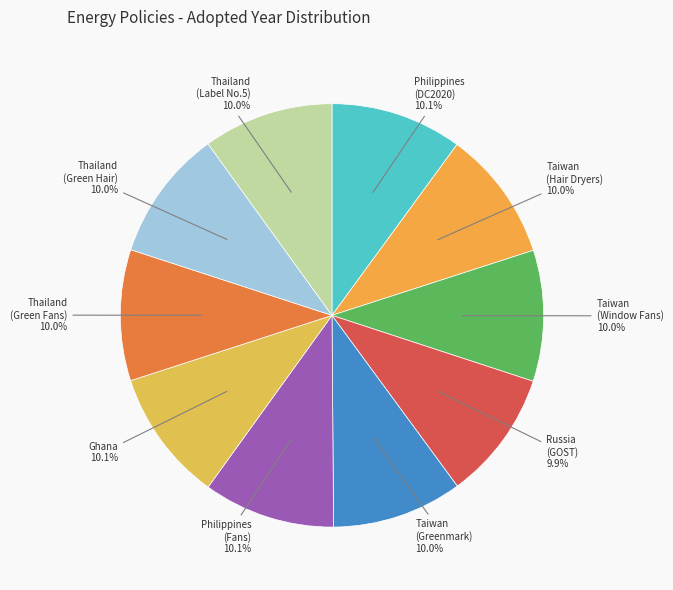

Does any single category account for the majority?

No